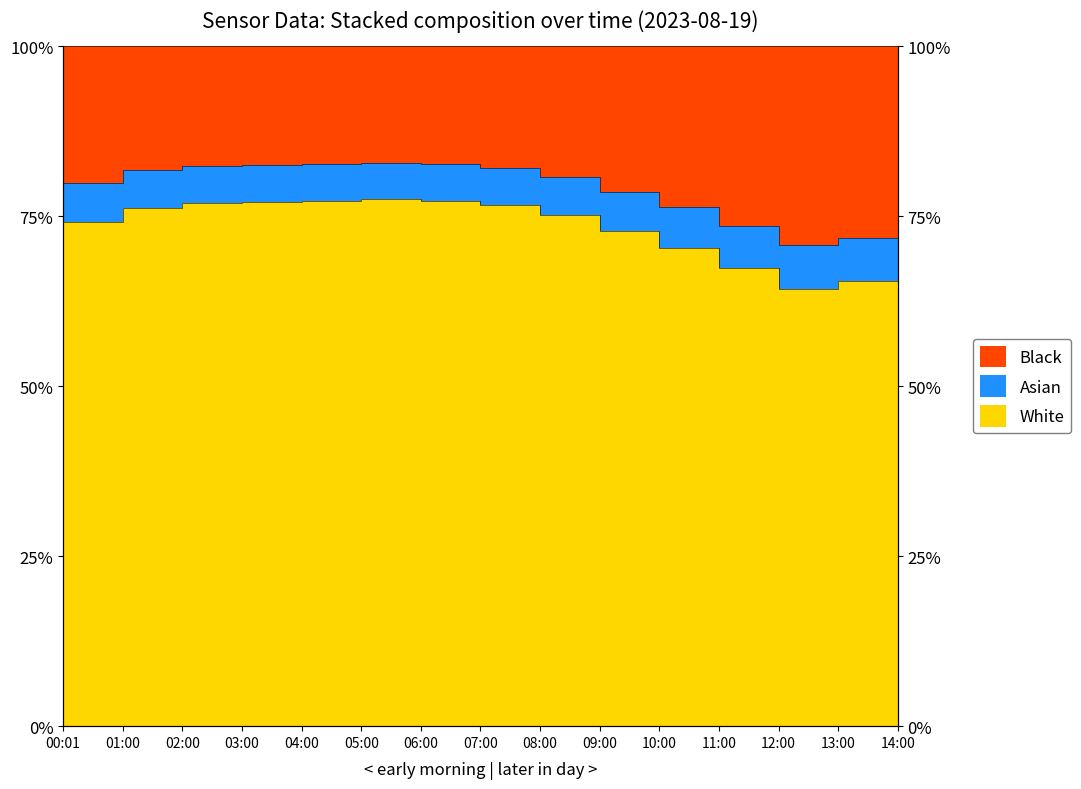

At which category does Temp reach its first local peak?

05:00